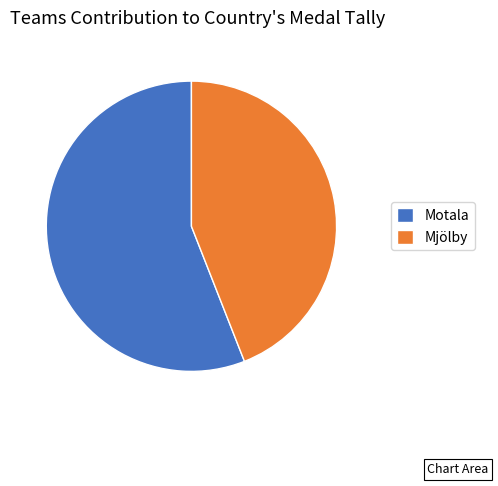

Does any single category account for the majority?

Yes